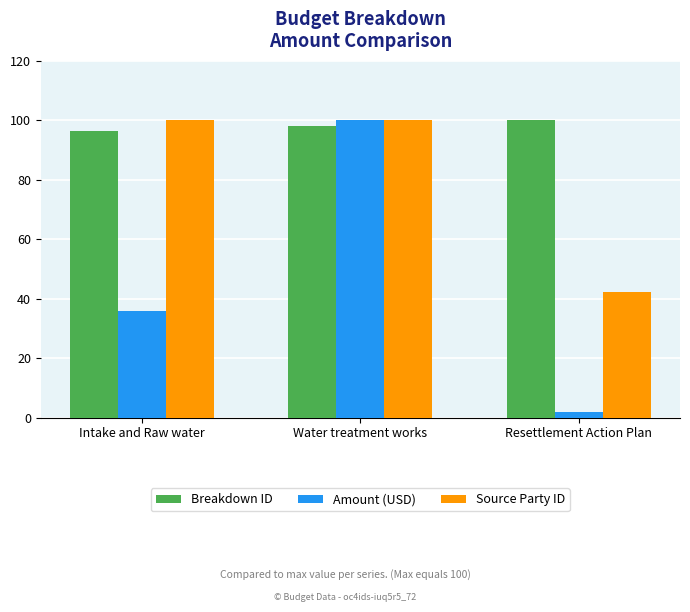

Reading right to left, what are all the values shown in this chart?

Breakdown ID: Resettlement Action Plan=100.0	Water treatment works=98.2	Intake and Raw water=96.4
Amount (USD): Resettlement Action Plan=1.7	Water treatment works=100.0	Intake and Raw water=35.9
Source Party ID: Resettlement Action Plan=42.1	Water treatment works=100.0	Intake and Raw water=100.0